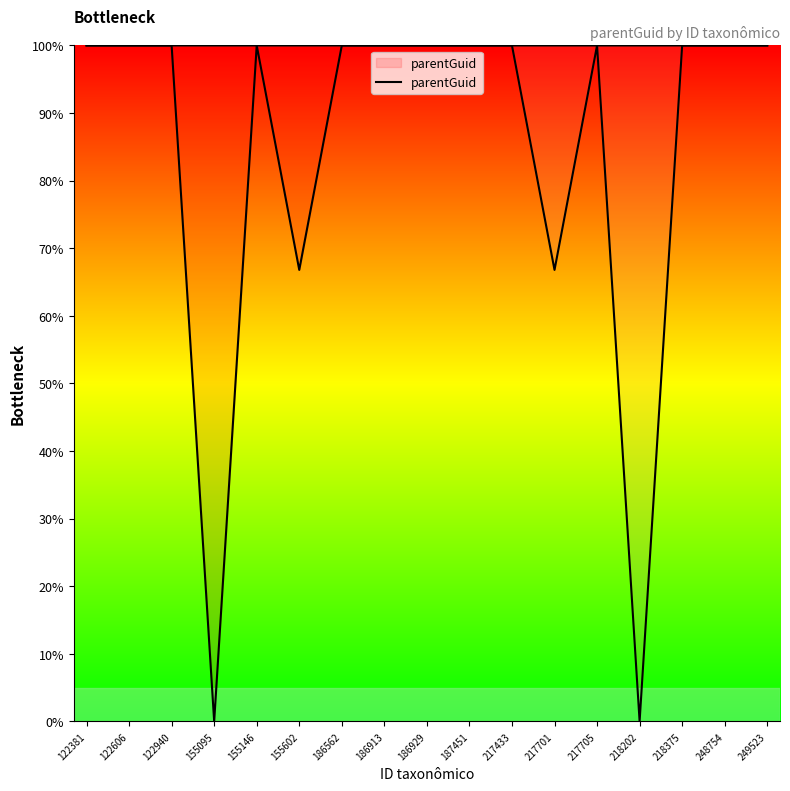

Which category has the highest value across all series?

122381